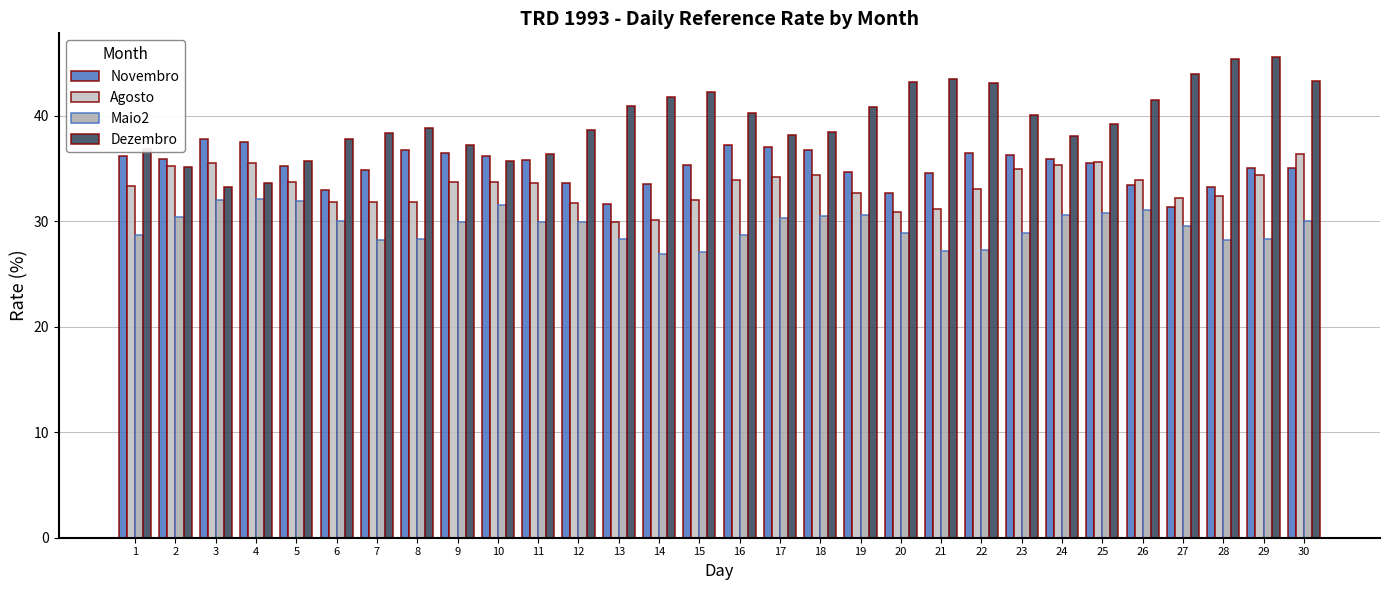

Where is Dezembro nearest to the value 39?

8